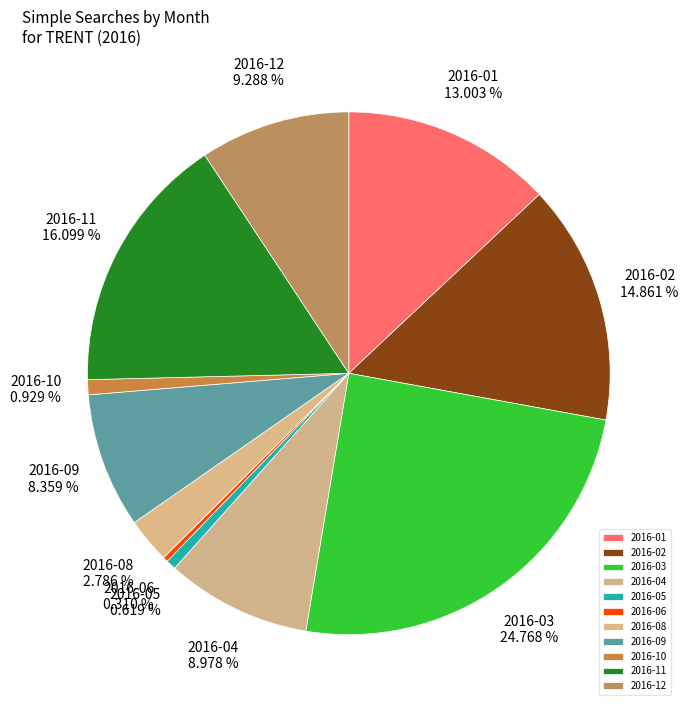

To the nearest percent, what is the difference between the largest and smallest slice percentages?

24%